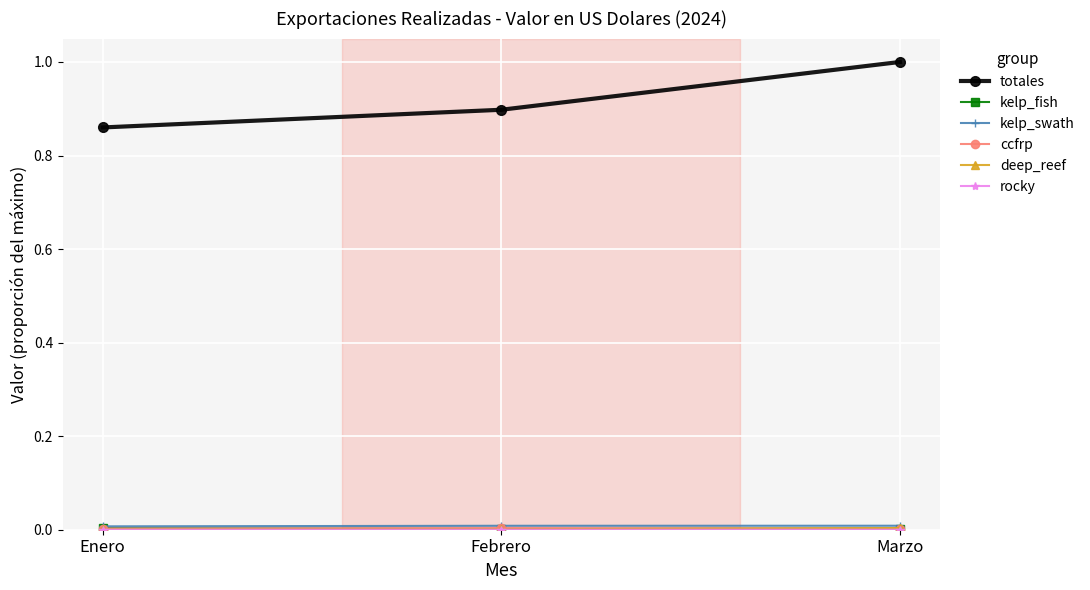

Does the chart have visible grid lines?

Yes